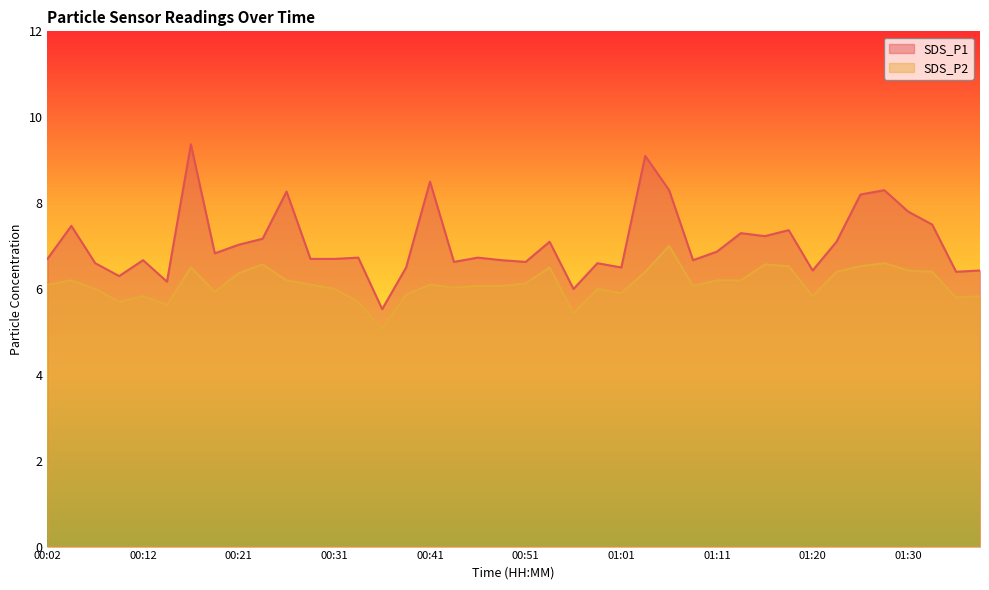

Reading left to right, extract all data points from this chart.

SDS_P1: 6.7	7.5	6.6	6.3	6.7	6.2	9.4	6.8	7.0	7.2	8.3	6.7	6.7	6.7	5.5	6.5	8.5	6.6	6.7	6.7	6.6	7.1	6.0	6.6	6.5	9.1	8.3	6.7	6.9	7.3	7.2	7.4	6.4	7.1	8.2	8.3	7.8	7.5	6.4	6.4
SDS_P2: 6.1	6.2	6.0	5.7	5.8	5.6	6.5	5.9	6.4	6.6	6.2	6.1	6.0	5.7	5.1	5.9	6.1	6.0	6.1	6.1	6.1	6.5	5.4	6.0	5.9	6.4	7.0	6.1	6.2	6.2	6.6	6.5	5.8	6.4	6.5	6.6	6.4	6.4	5.8	5.8